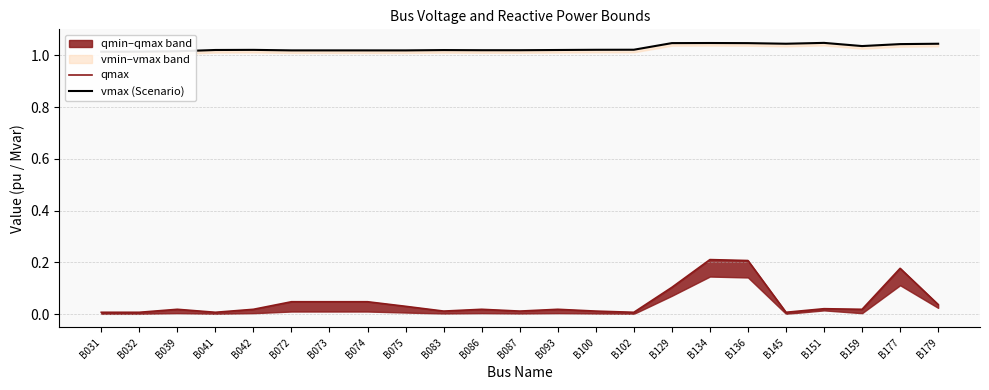

What is the value of the vmax (Scenario) point at the 22nd from the left?

1.0